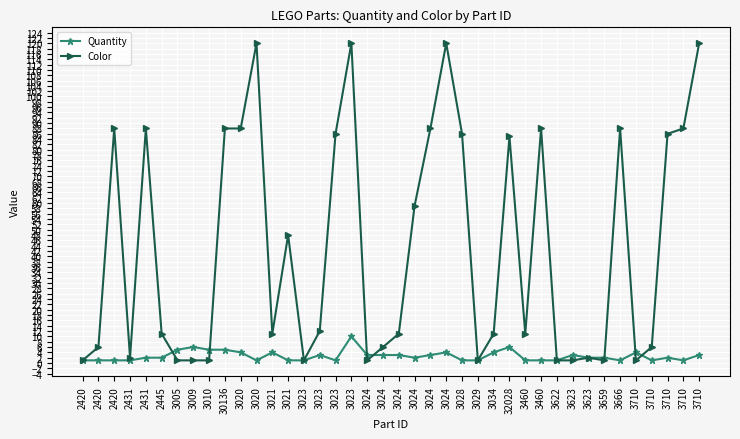

How many data points does each series have?

40